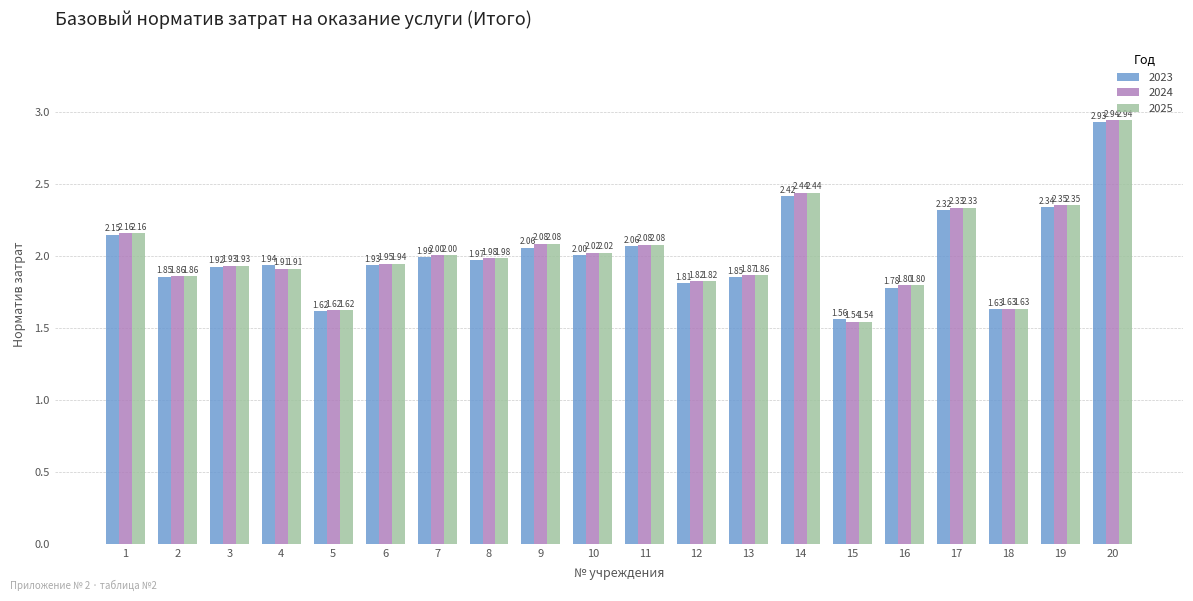

What are all the series names shown in the legend?

2023, 2024, 2025